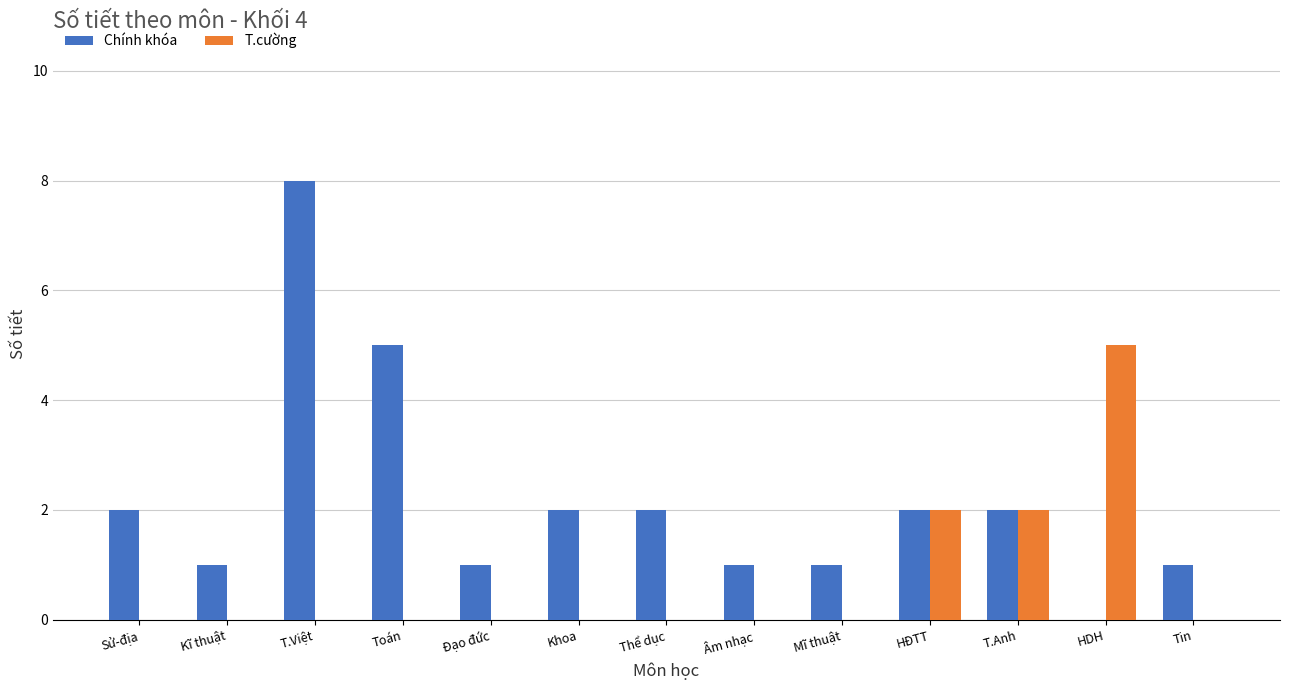

Is the value of T.cường at Tin greater than the value of Chính khóa at Khoa?

No